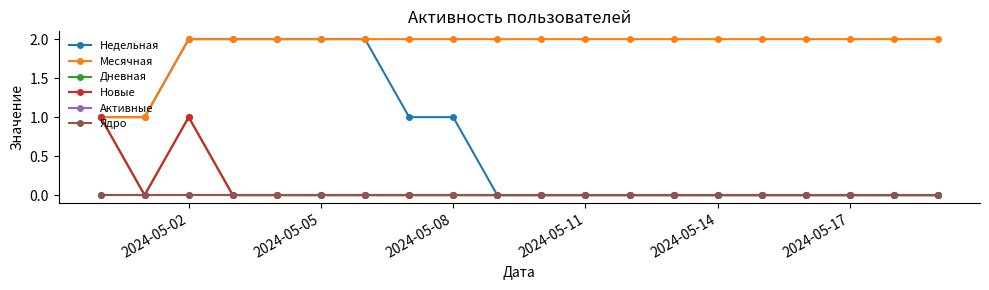

True or false: Месячная and Недельная cross at least once.

False